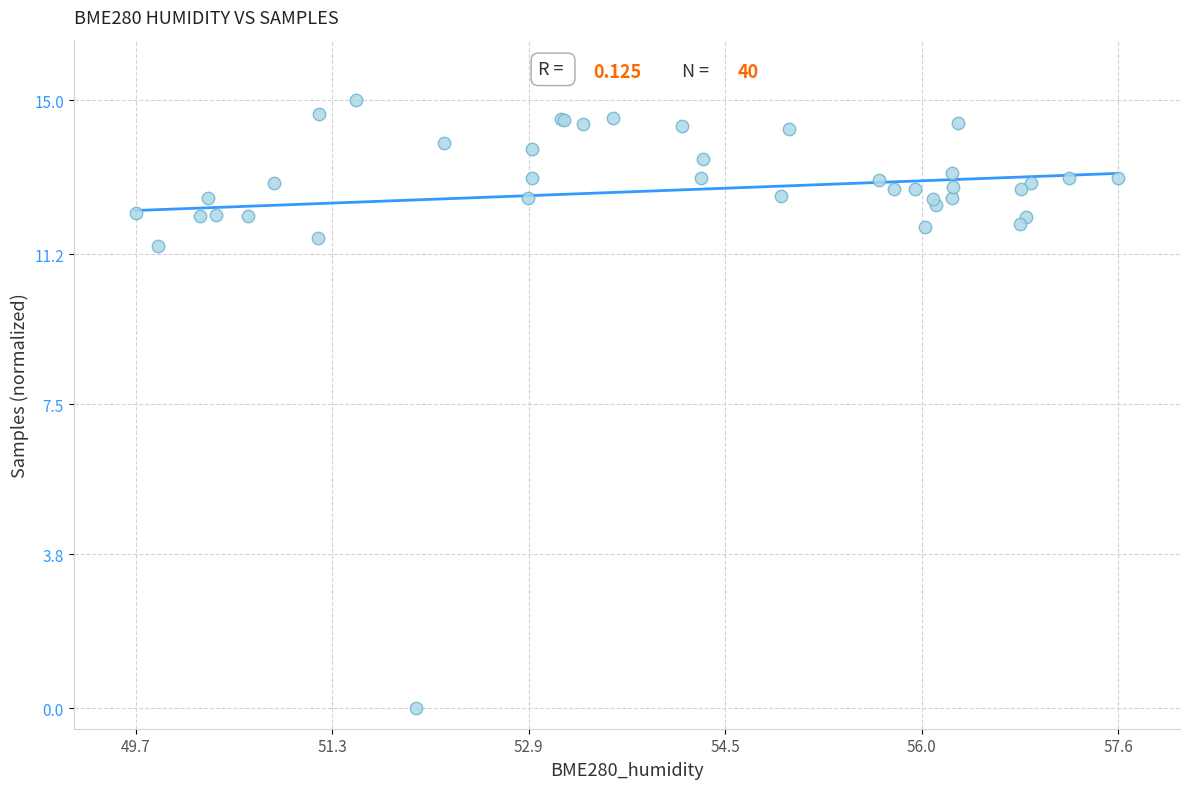

What Y value in the scatter plot is closest to 7?

11.4